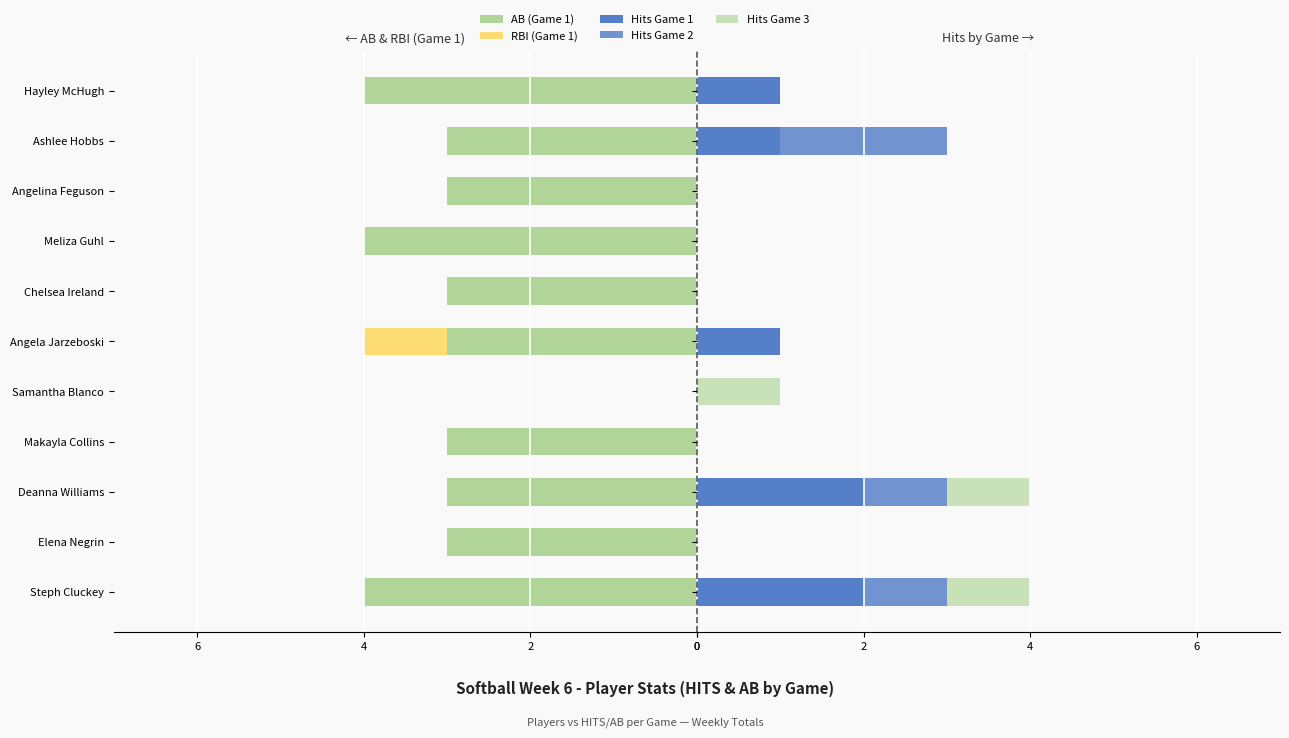

Are the bars grouped side by side (vs. stacked)?

Yes